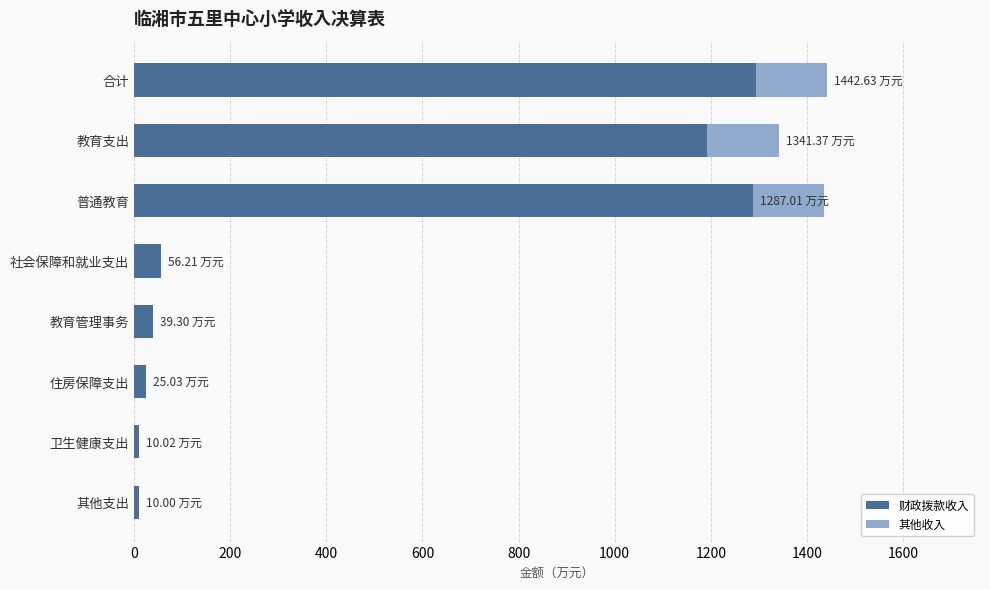

What are all the series names shown in the legend?

财政拨款收入, 其他收入